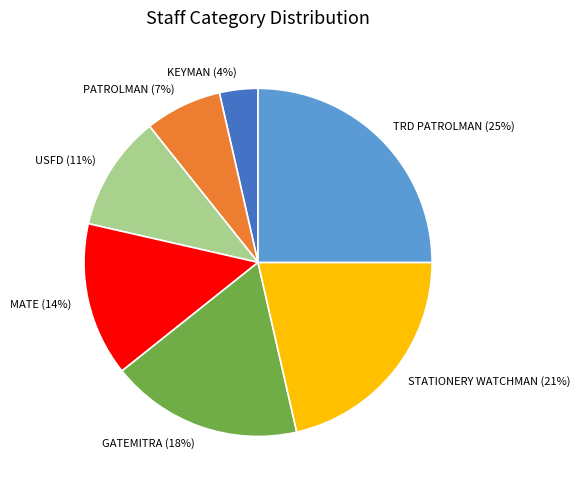

To the nearest percent, what portion does USFD represent?

11%